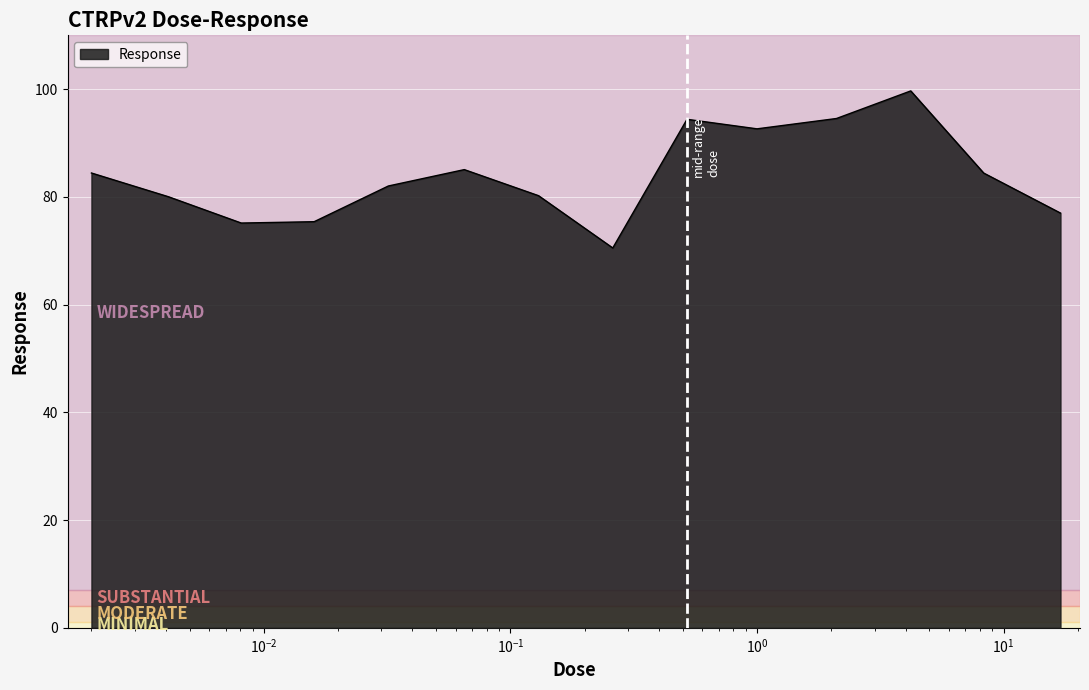

What is the smallest value displayed?

70.5